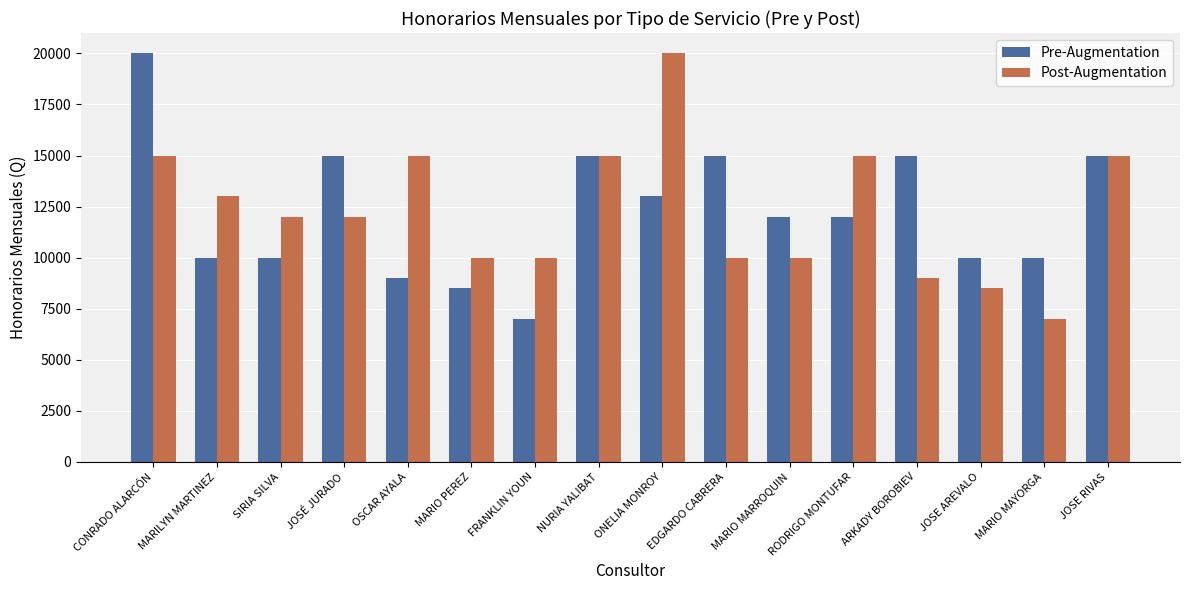

How many groups of bars are there?

16